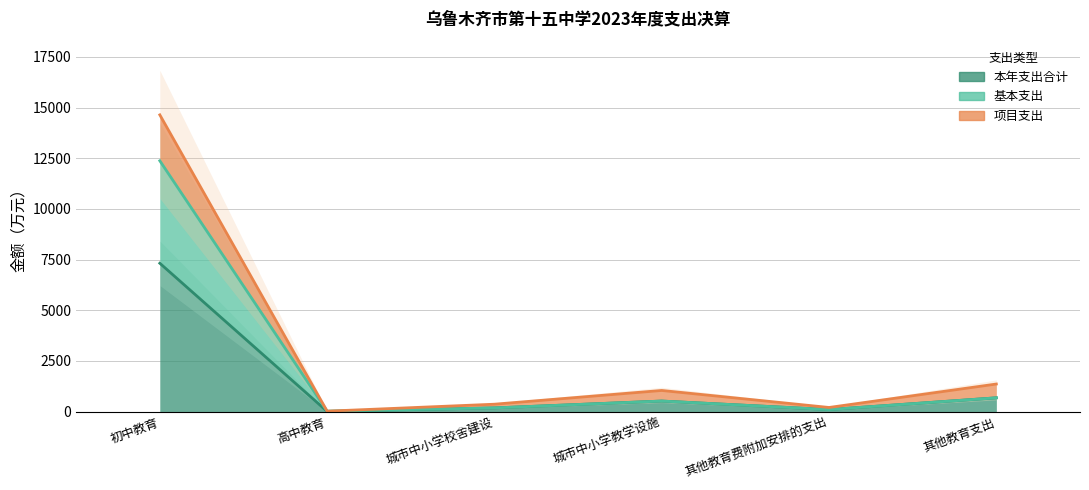

At which label does 基本支出 first exceed 521?

初中教育